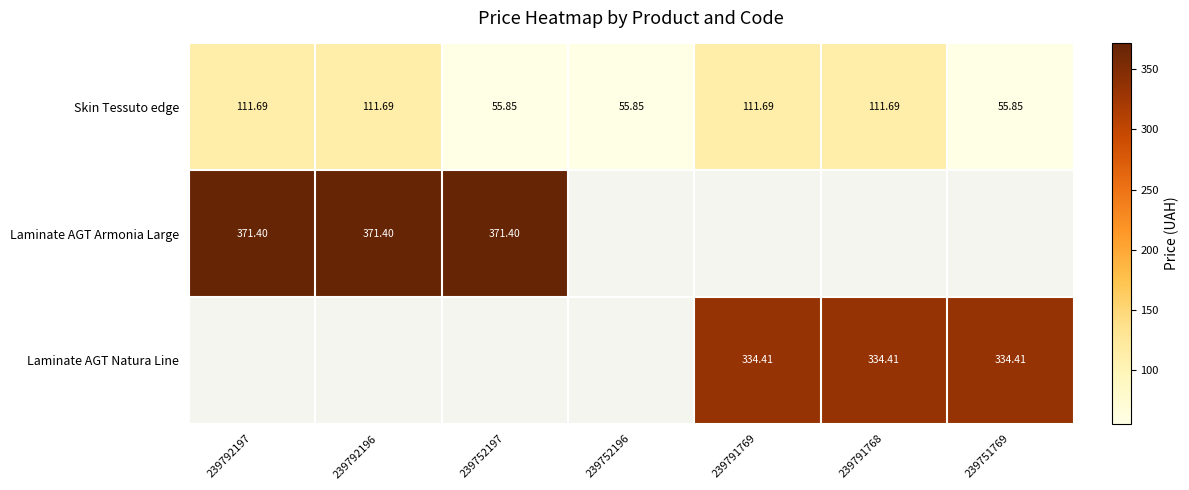

At which category does the chart reach its peak across all series?

239792197